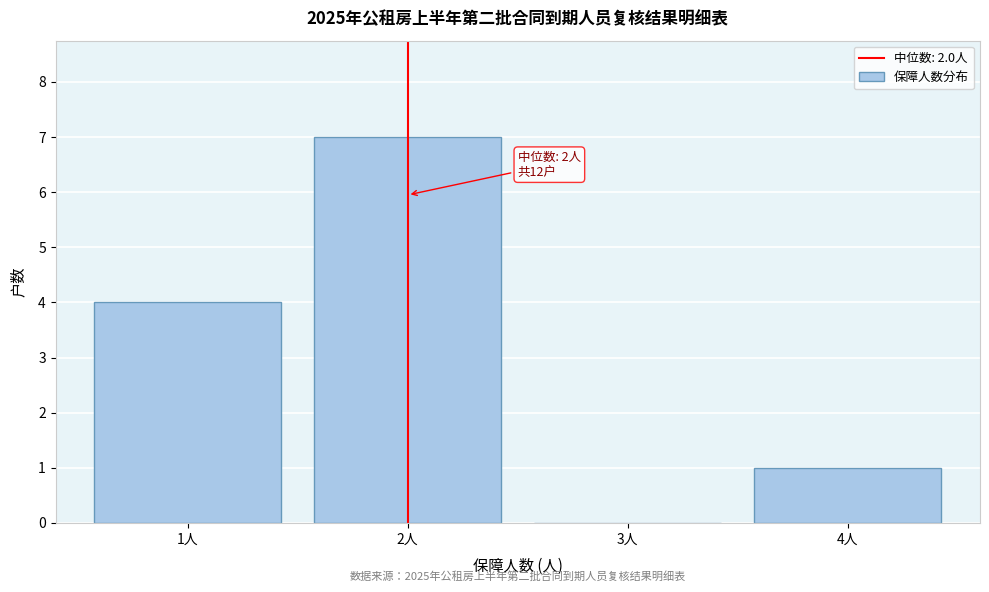

Over which range of the x-axis is the bar tallest?

1.5 to 2.5